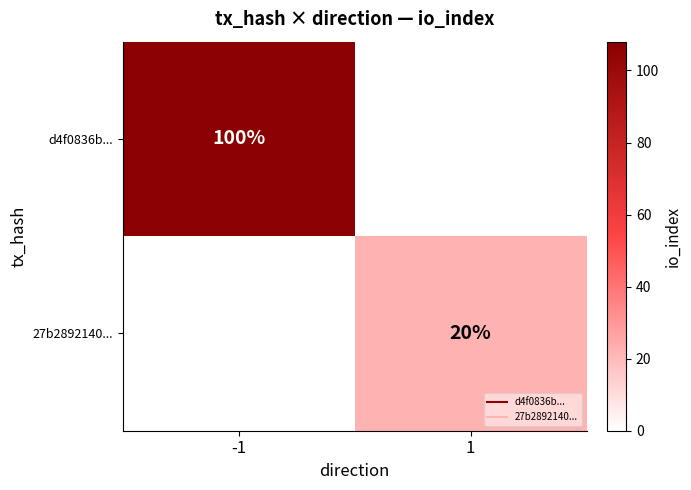

What is the sum of the d4f0836b... values at 1 and -1?

108